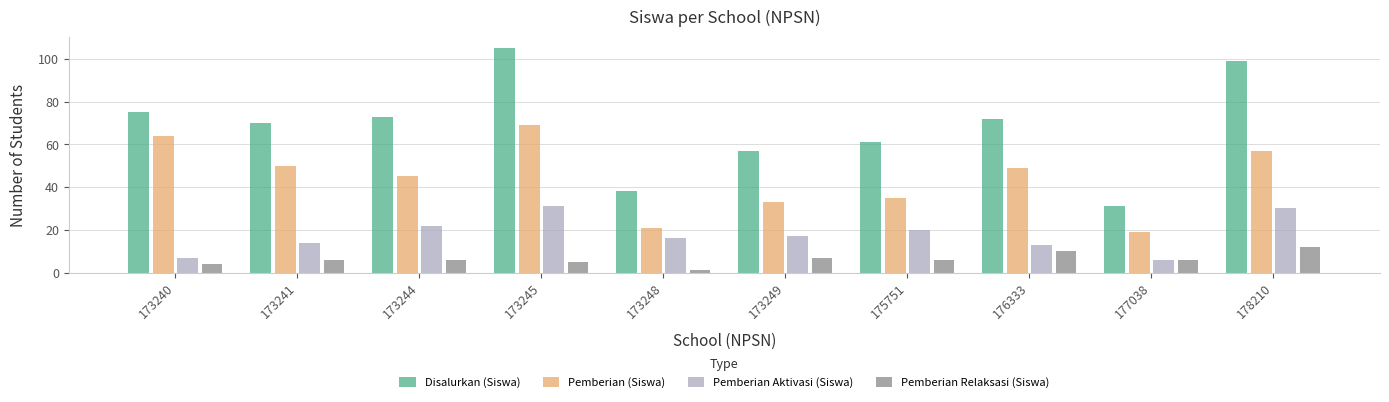

Is the value of Pemberian Aktivasi (Siswa) at 173244 greater than the value of Pemberian (Siswa) at 177038?

Yes